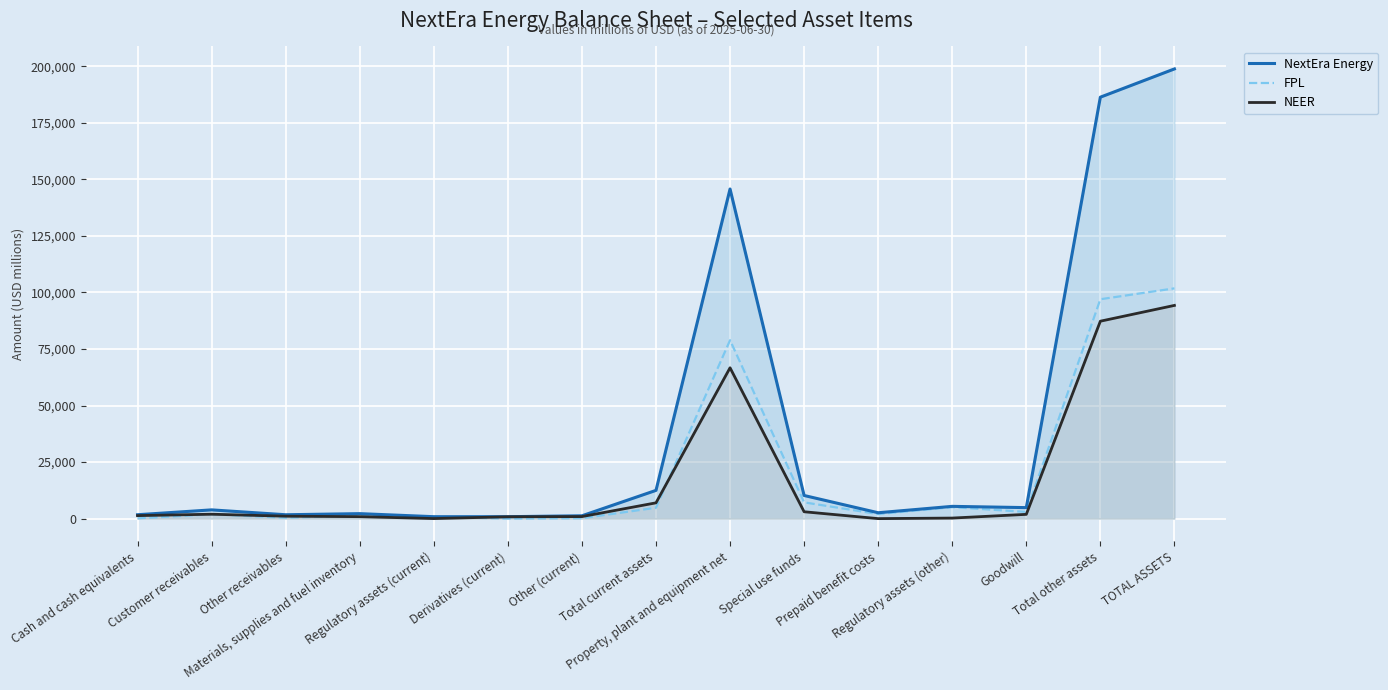

Rank the categories by FPL value from highest to lowest.

TOTAL ASSETS, Total other assets, Property, plant and equipment net, Special use funds, Regulatory assets (other), Total current assets, Goodwill, Prepaid benefit costs, Customer receivables, Materials, supplies and fuel inventory, Regulatory assets (current), Other receivables, Other (current), Cash and cash equivalents, Derivatives (current)